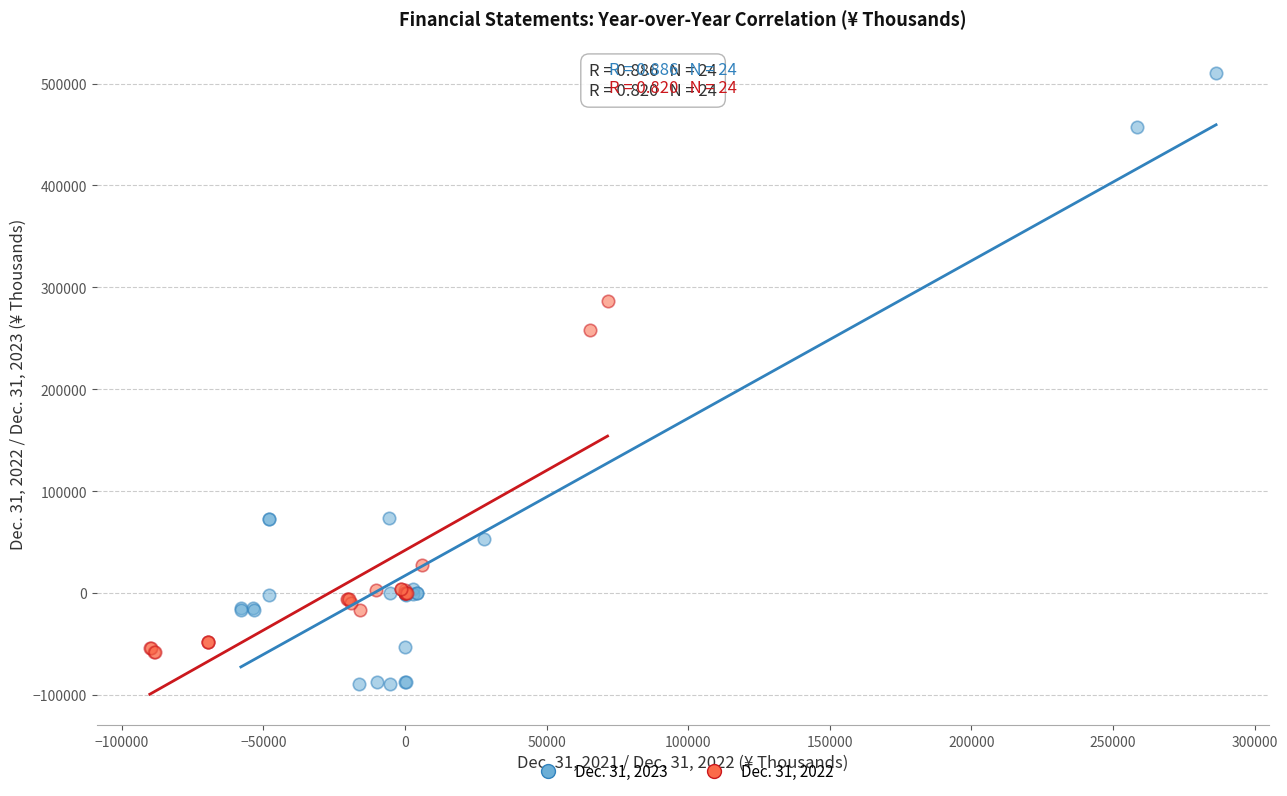

Which series contains the highest Y value?

Dec. 31, 2023